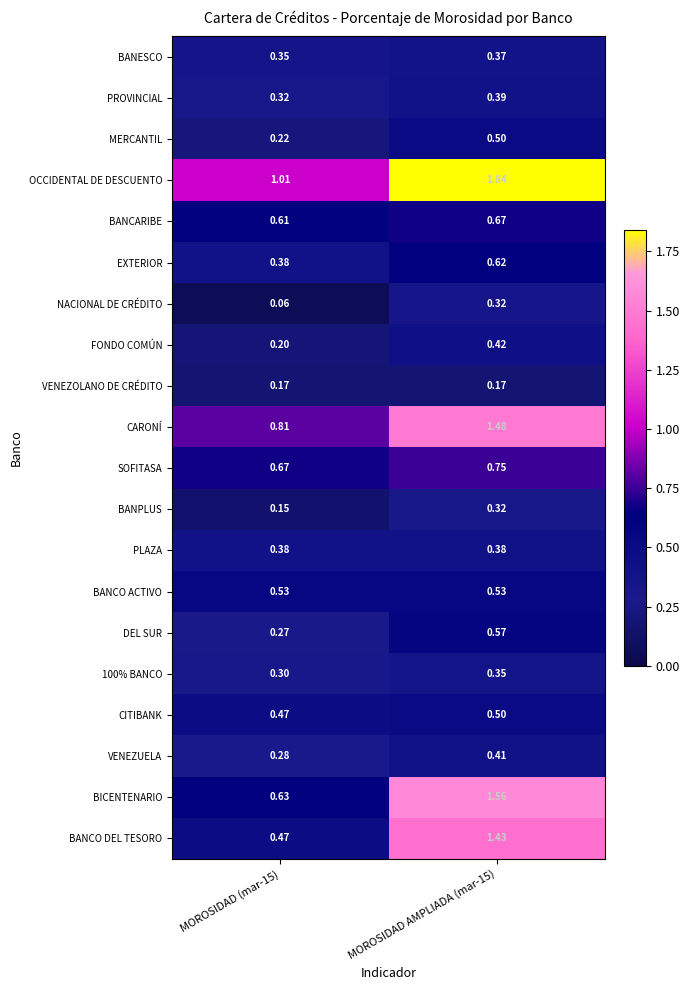

Which series has the largest total across all categories?

OCCIDENTAL DE DESCUENTO